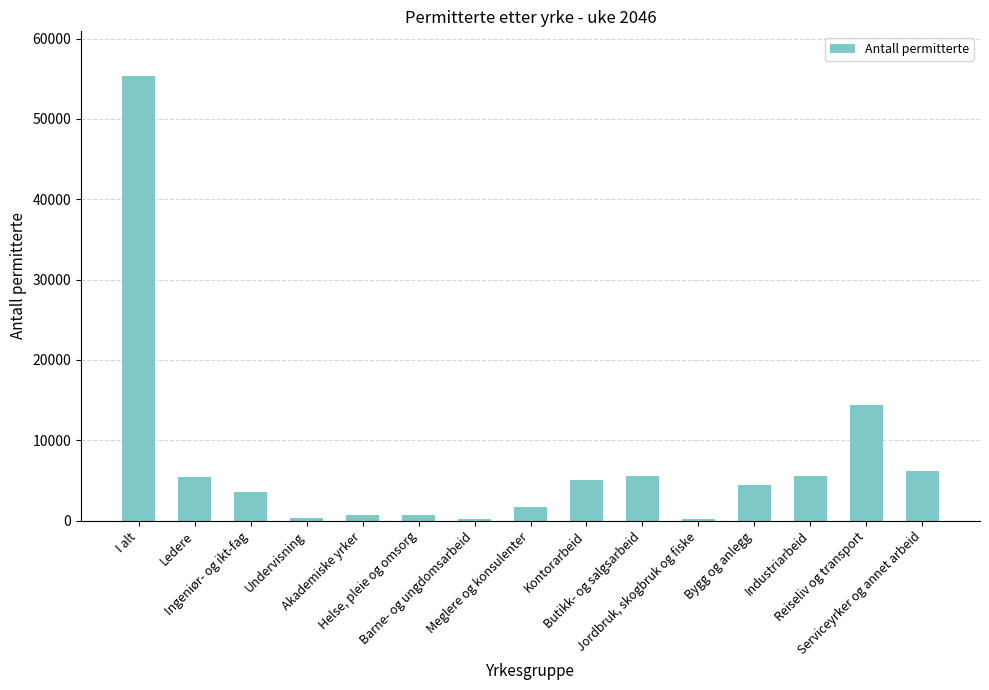

How many distinct data groups are displayed?

1